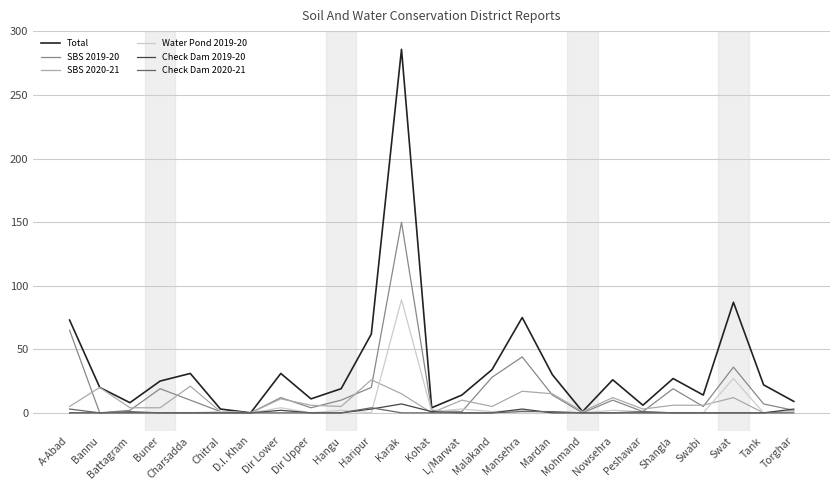

Which series has the largest total across all categories?

Total